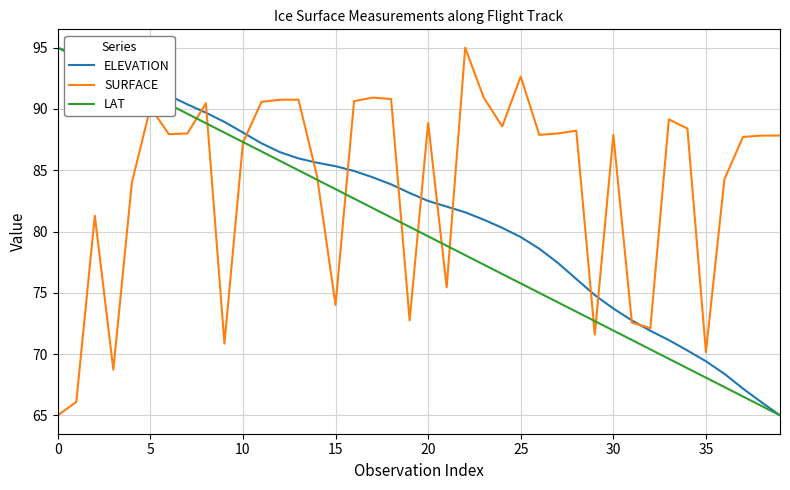

What is the maximum value shown in the chart?

95.0